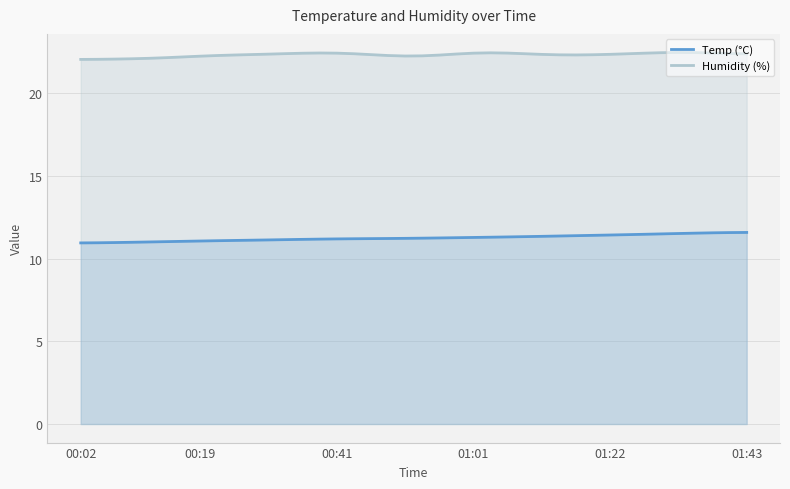

What is the maximum value for Humidity (%)?

22.5